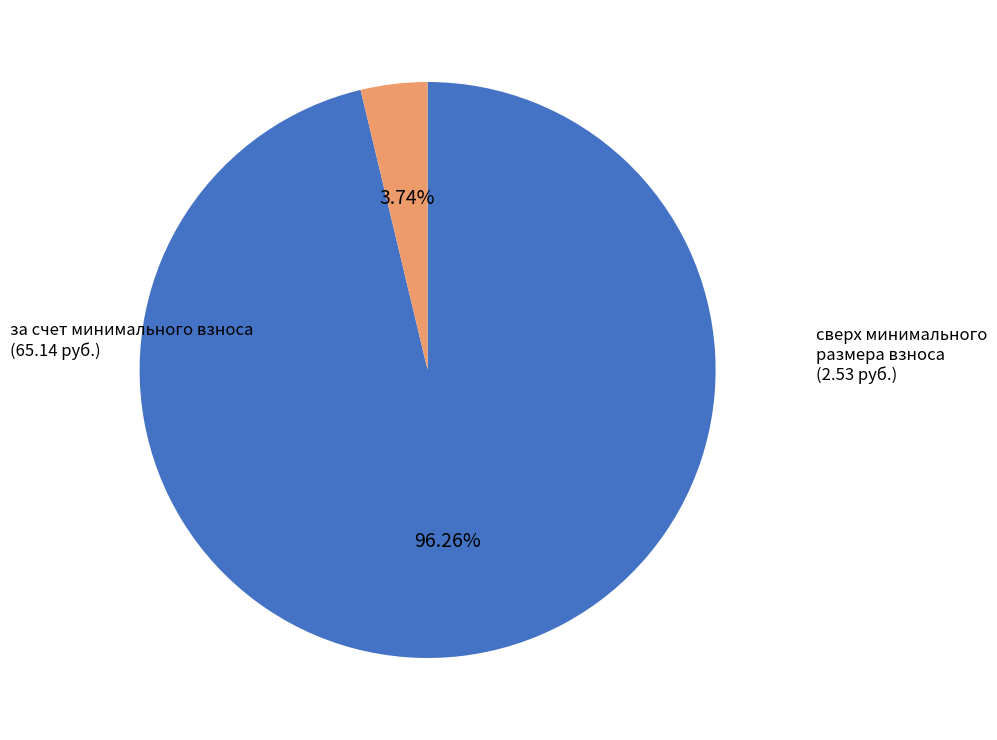

Does за счет минимального взноса account for over 50% of the chart?

Yes